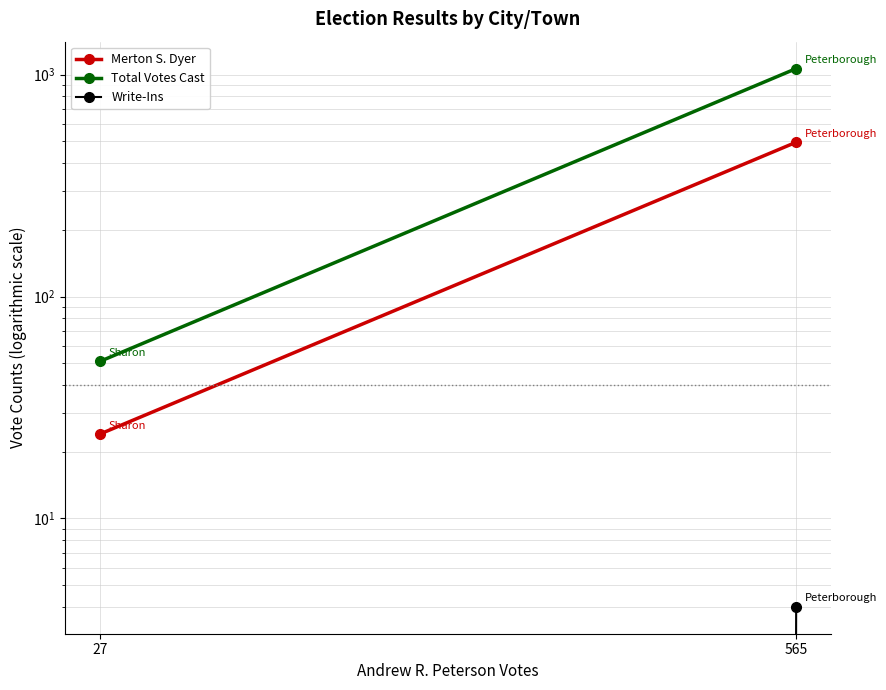

What is the average value of the Merton S. Dyer series?

260